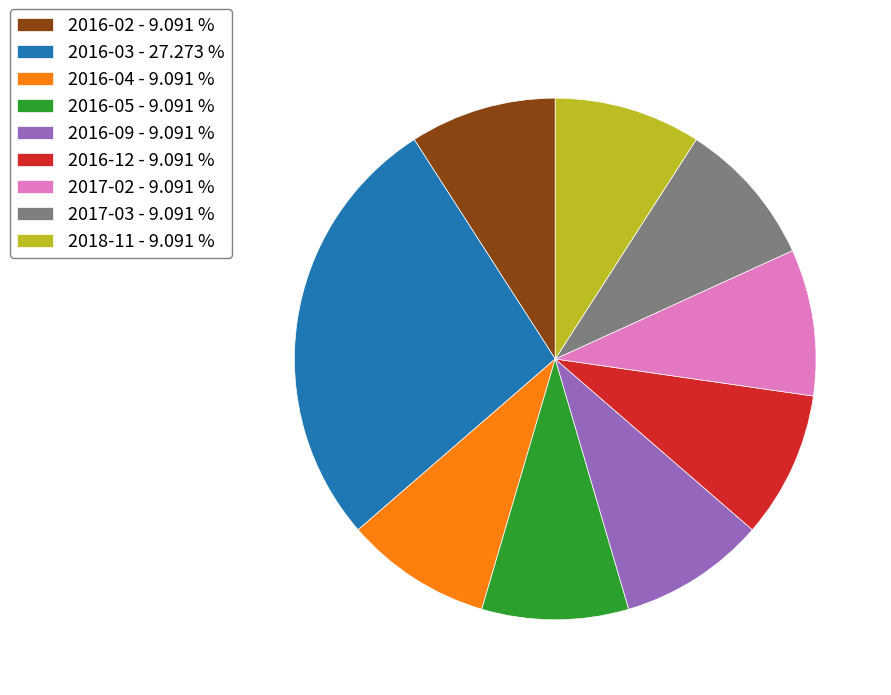

The 2016-05 slice represents 3% of the pie. True or false?

False